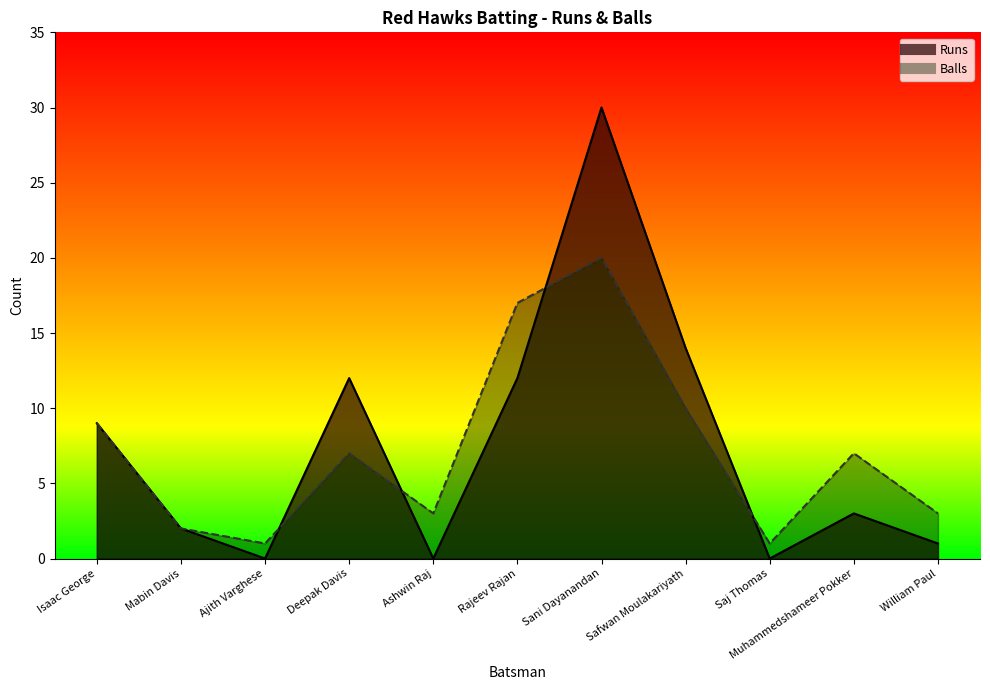

Where does the Balls series first go above 7?

Isaac George